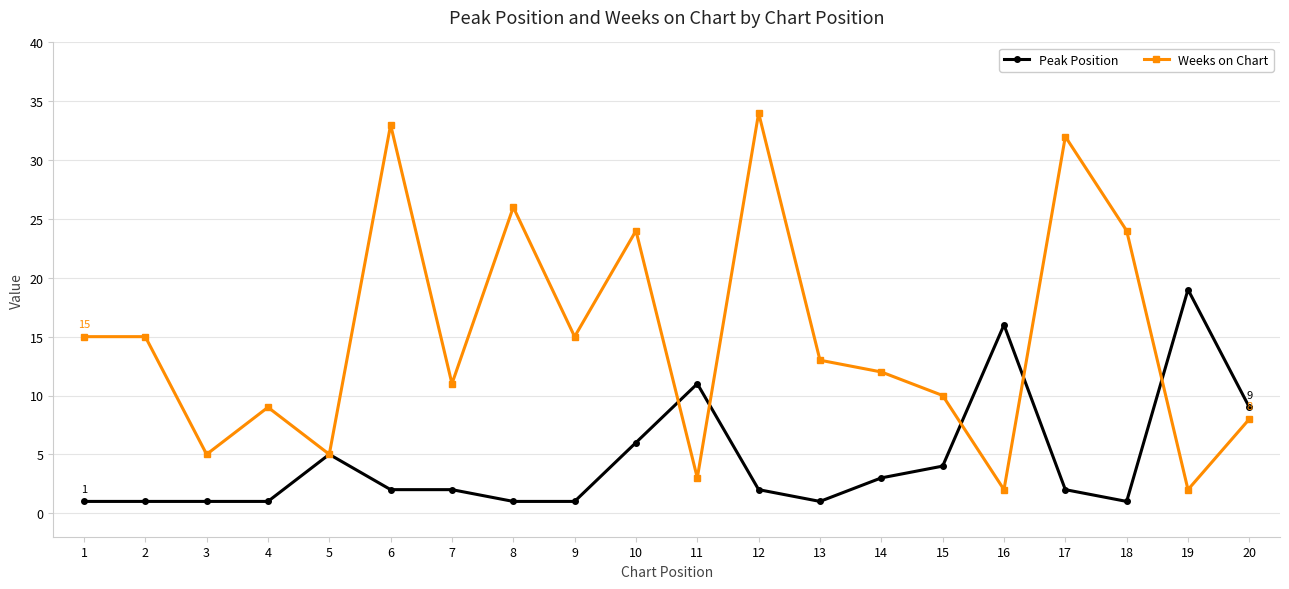

What is the highest value of the Peak Position series?

19